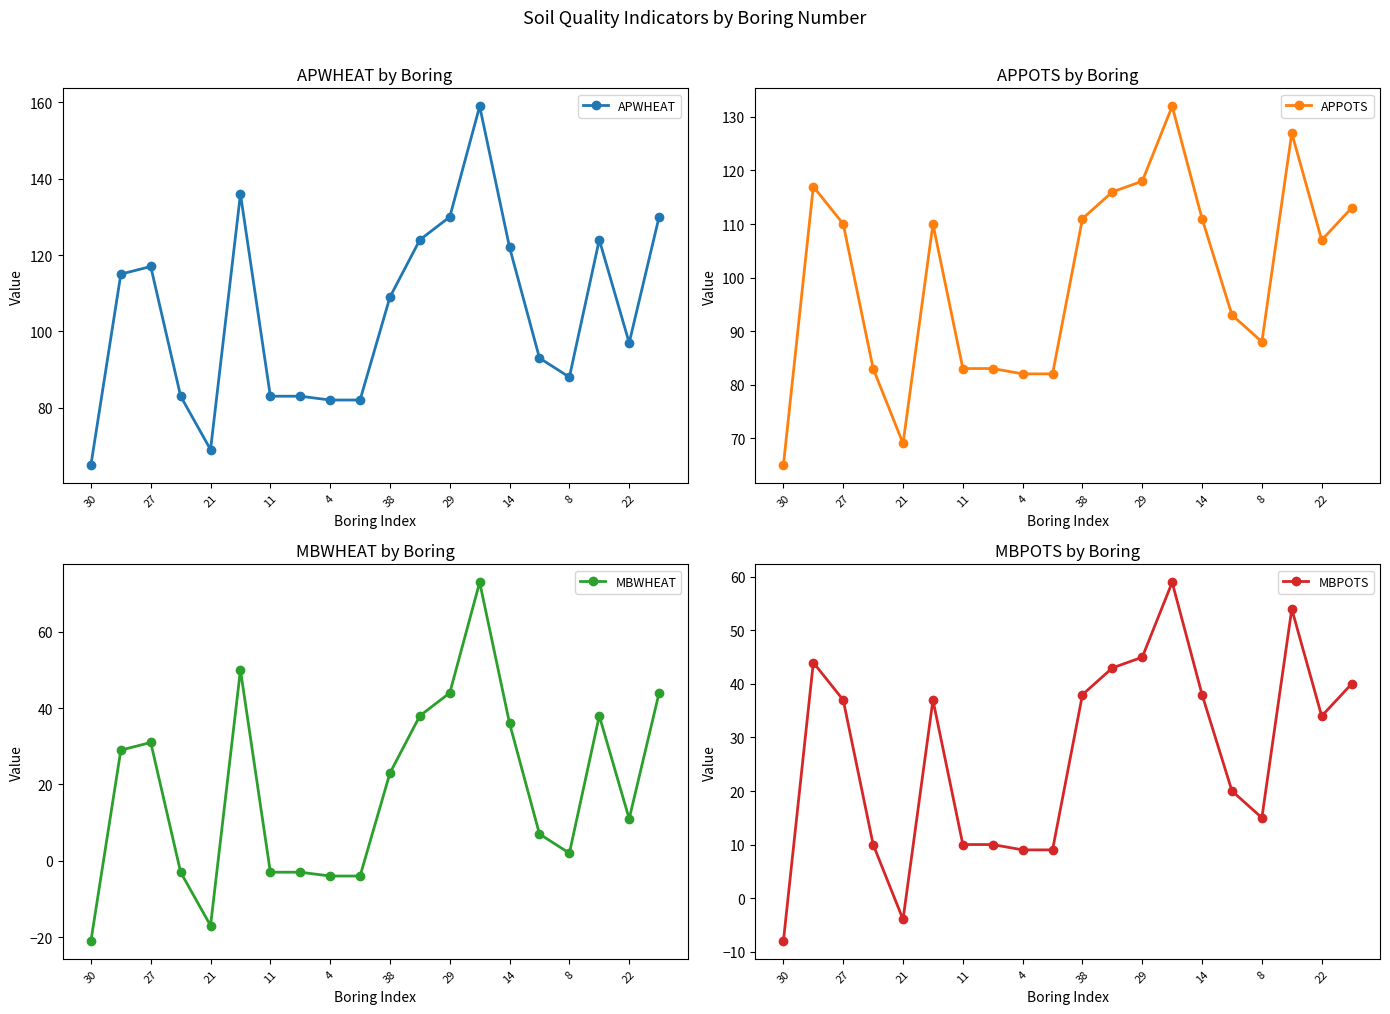

True or false: APWHEAT has more than 1 points higher than both neighbors.

True